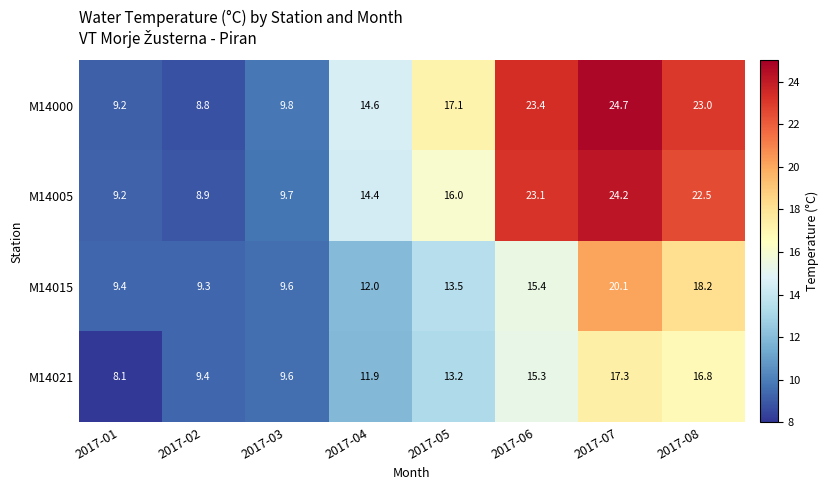

How many categories are shown in the chart?

8